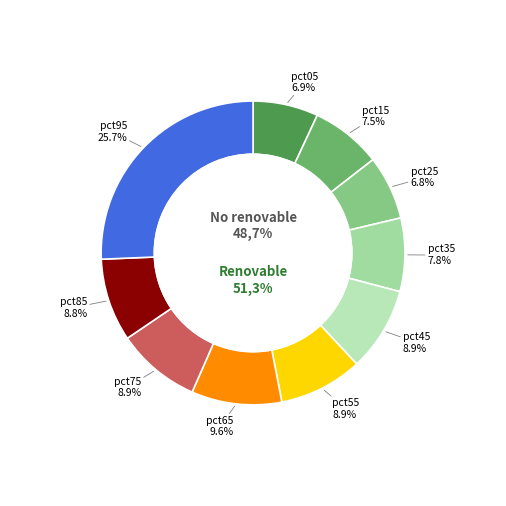

Which category has the biggest portion of the pie?

pct95